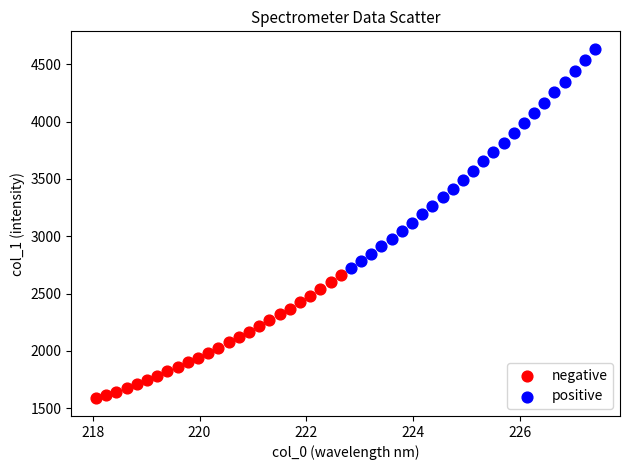

Which series reaches the maximum Y coordinate?

positive